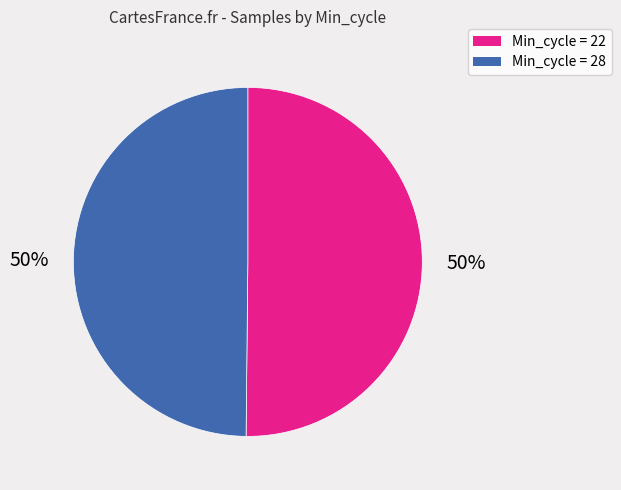

To the nearest percent, what is the average slice percentage?

50%